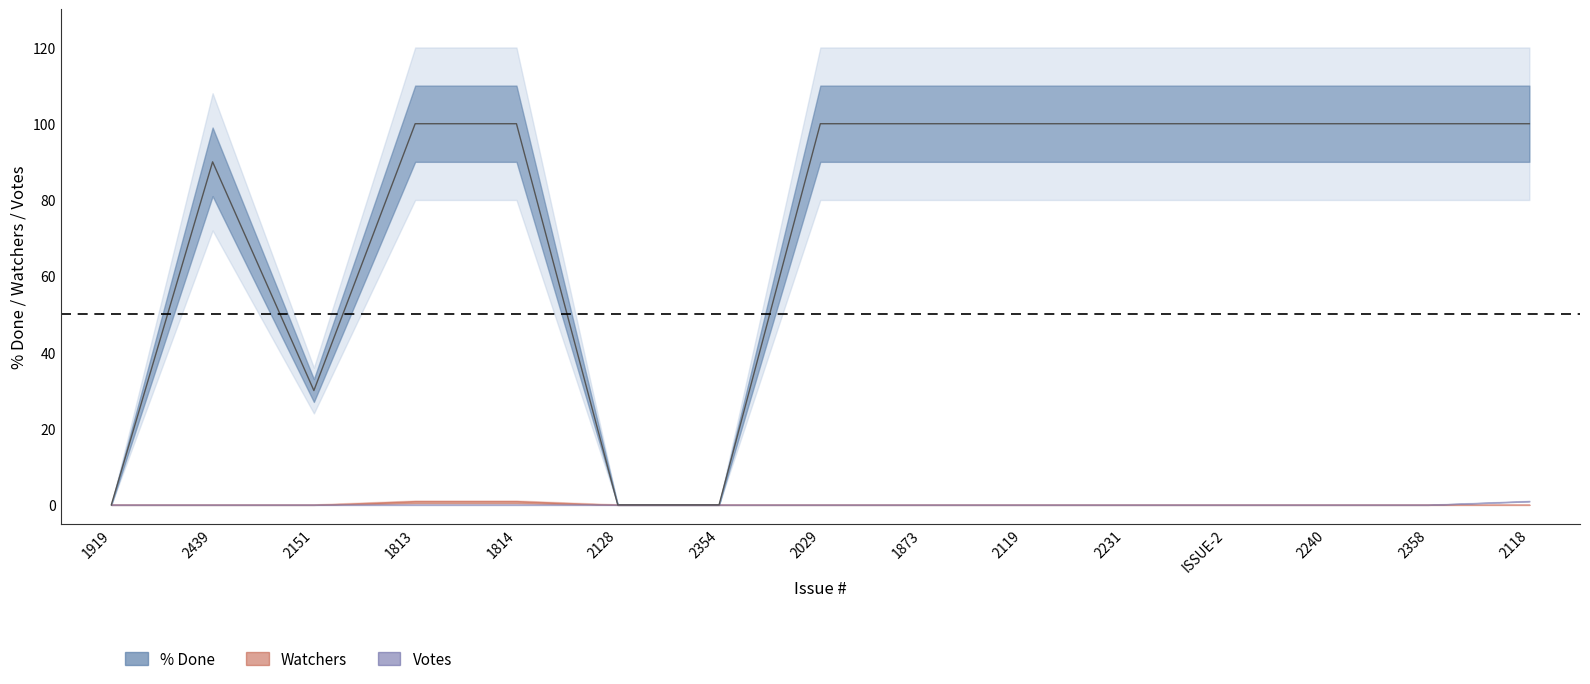

At which label is % Done closest to 50?

2151